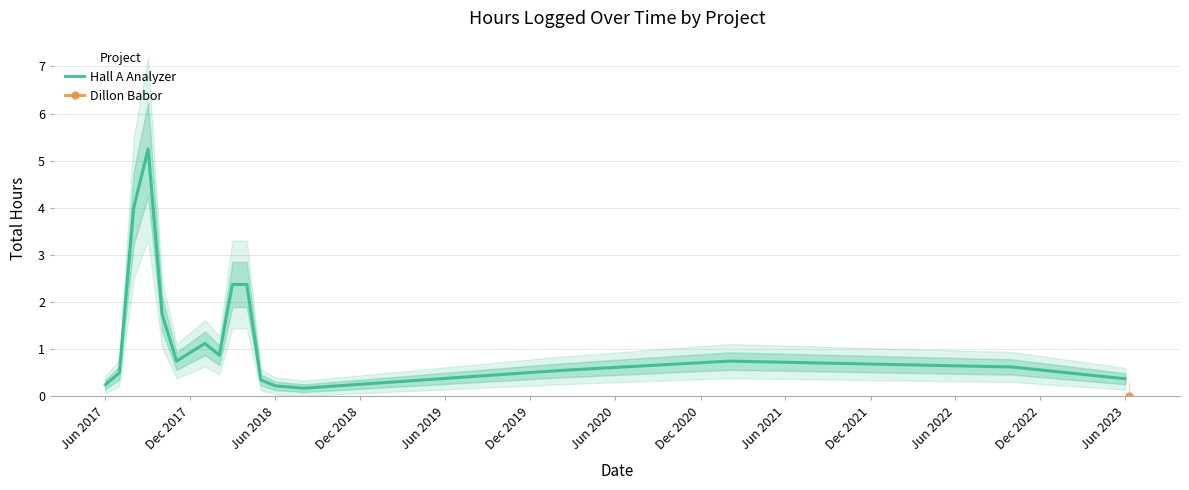

True or false: Hall A Analyzer has a value of 0.2 at Jun 2017.

True